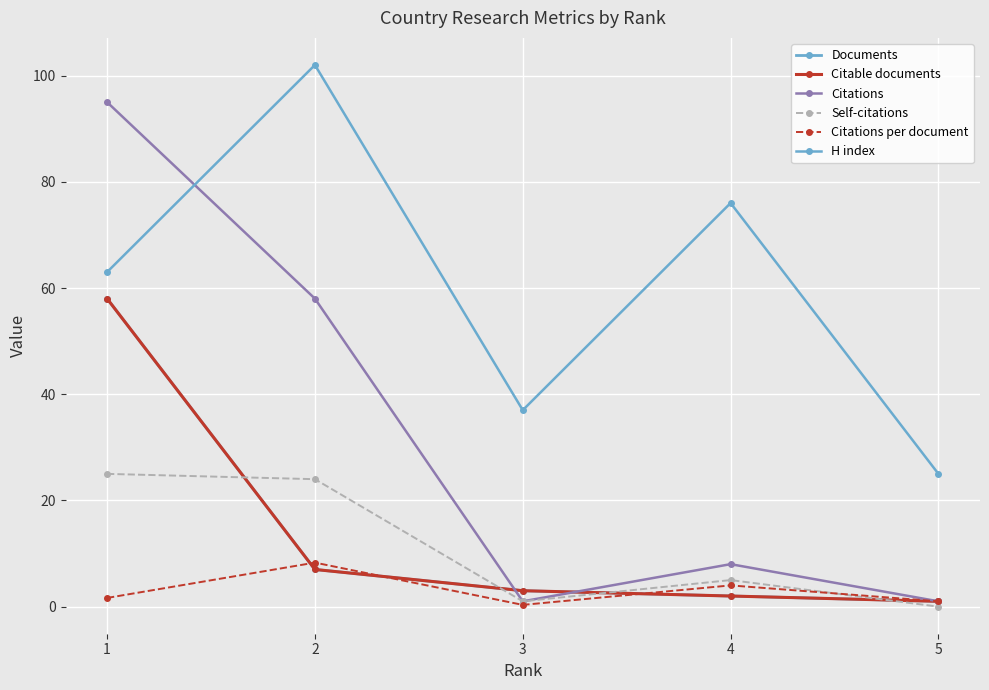

Reading left to right, list all the values displayed in this chart.

Documents: 58.0	7.0	3.0	2.0	1.0
Citable documents: 58.0	7.0	3.0	2.0	1.0
Citations: 95.0	58.0	1.0	8.0	1.0
Self-citations: 25.0	24.0	1.0	5.0	0.0
Citations per document: 1.6	8.3	0.3	4.0	1.0
H index: 63.0	102.0	37.0	76.0	25.0